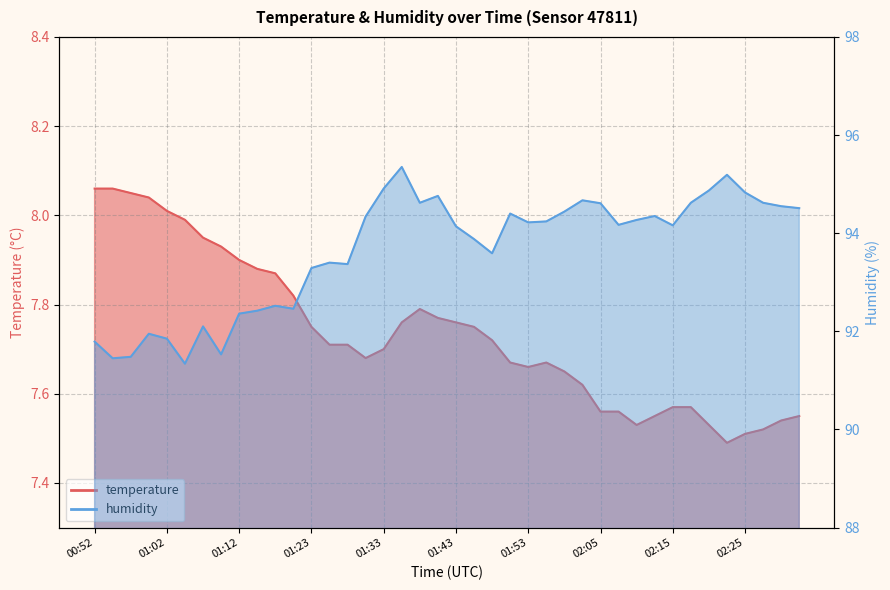

True or false: humidity and temperature cross at least once.

False